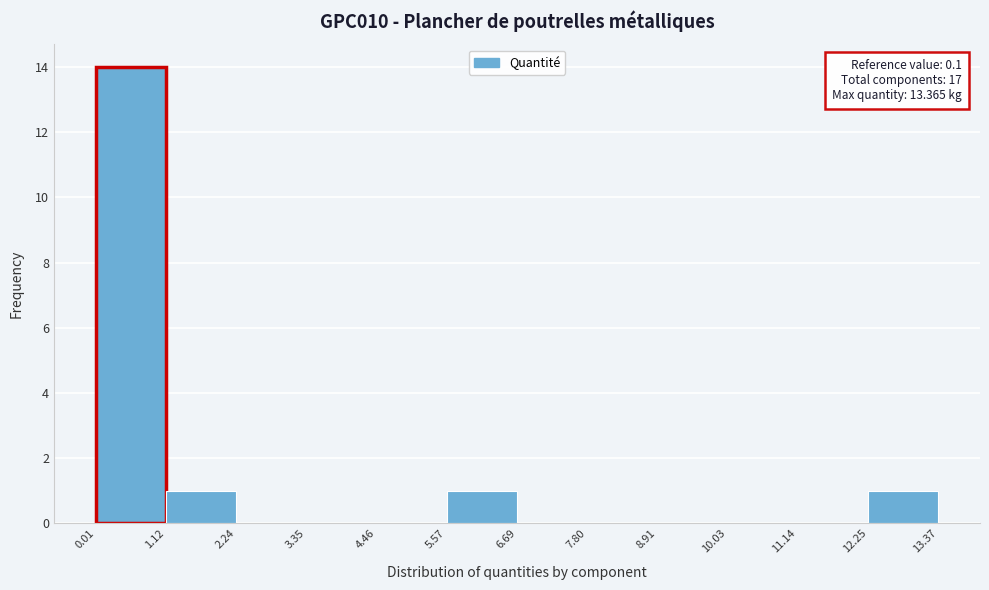

Over which range of the x-axis is the bar tallest?

0.01 to 1.12